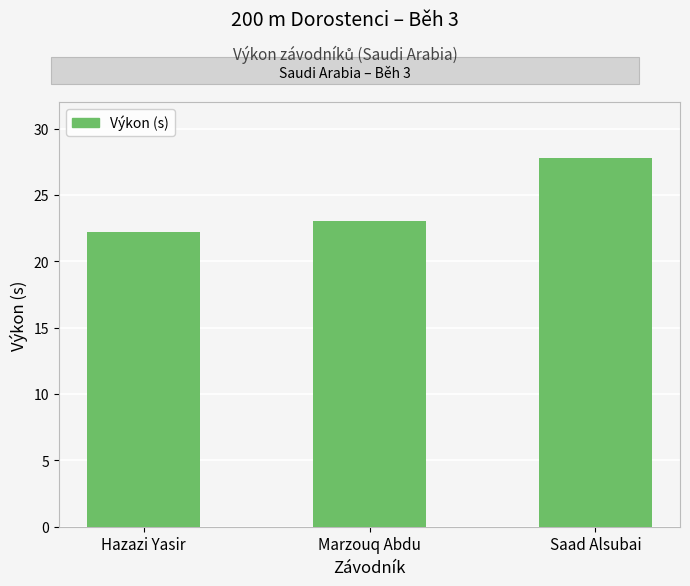

What is the maximum value shown in the chart?

27.8